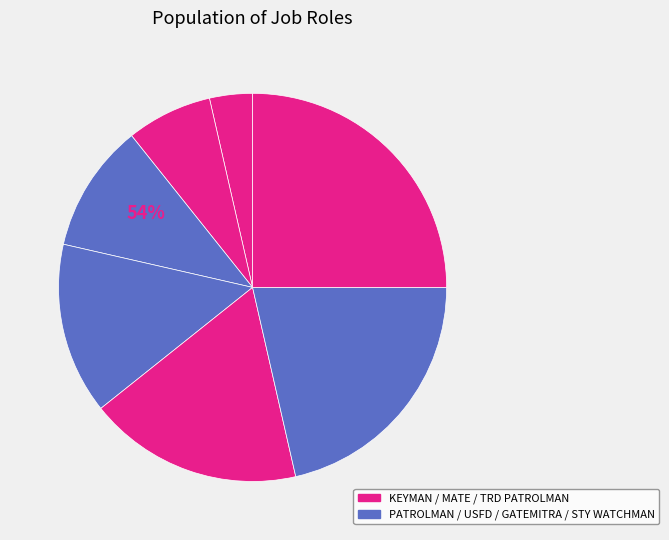

Is there any slice that represents more than half of the pie?

No